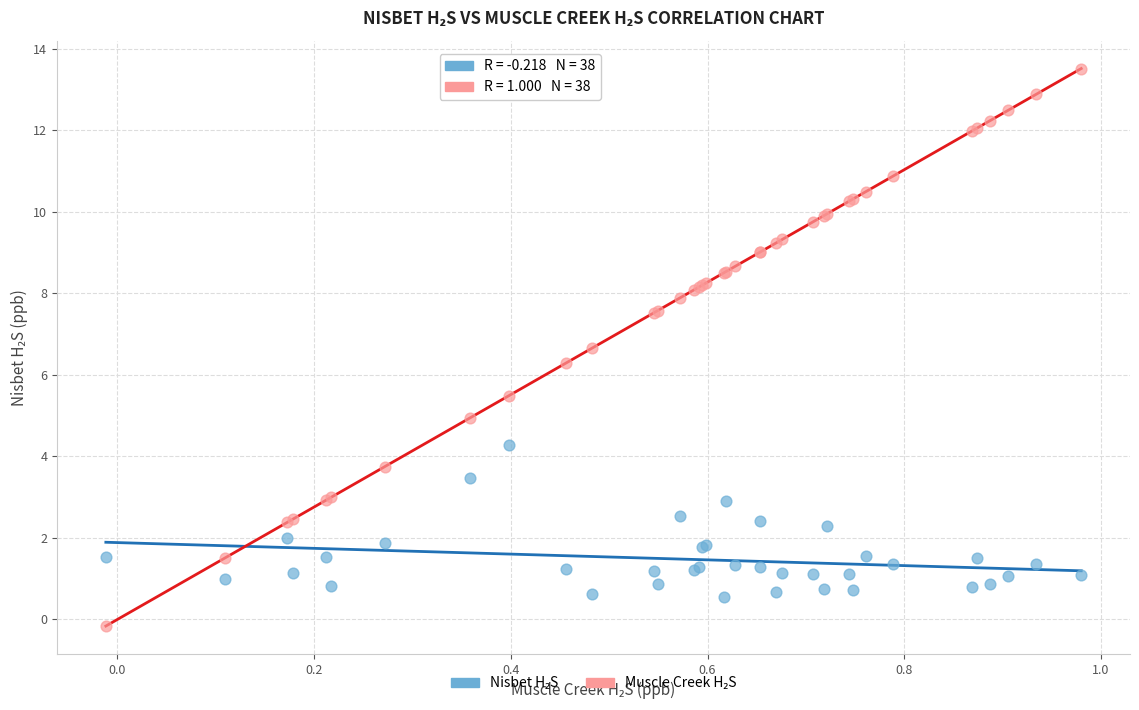

Across all series, what Y value is closest to 6?

6.3